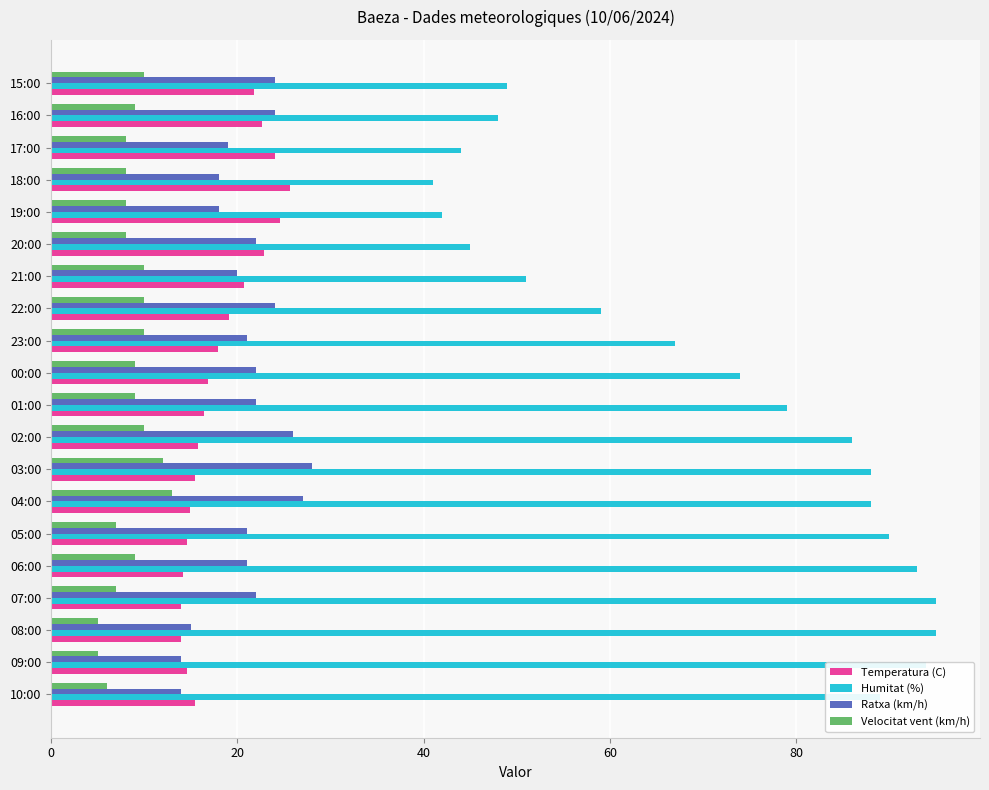

What is the difference between the maximum and second lowest values in the Velocitat vent (km/h) series?

8.0